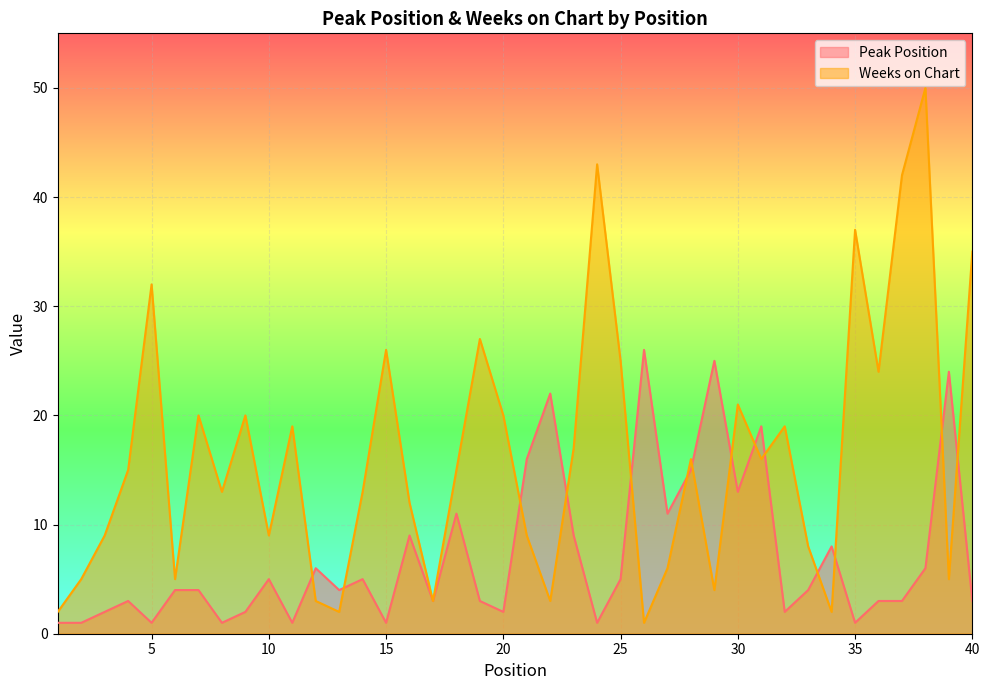

What is the approximate value of Peak Position at 37?

3